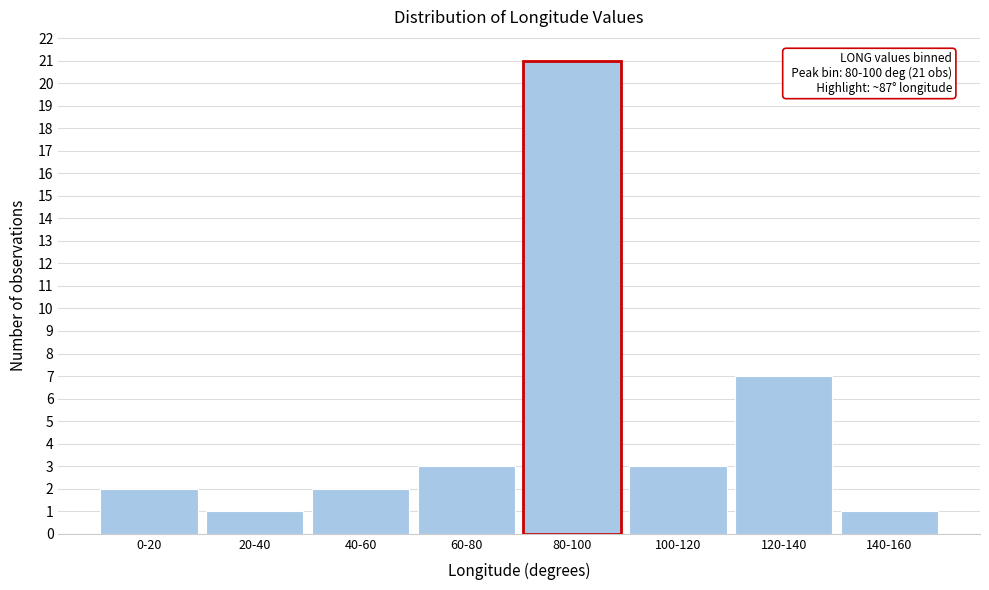

Reading left to right, what are all the values shown in this chart?

0-20=2	20-40=1	40-60=2	60-80=3	80-100=21	100-120=3	120-140=7	140-160=1